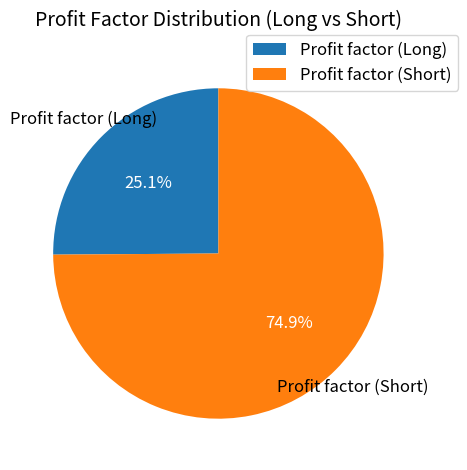

Is there any slice that represents more than half of the pie?

Yes